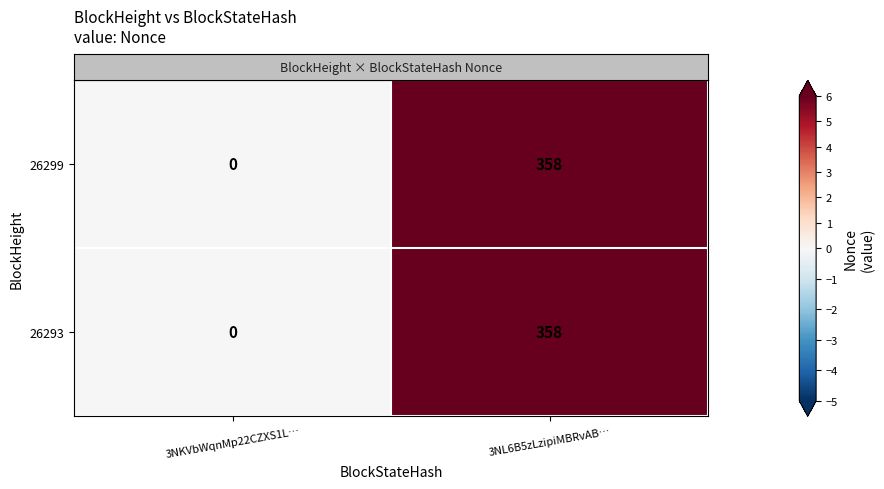

Is the value of 26293 at 3NKVbWqnMp22CZXS1L… greater than the value of 26299 at 3NL6B5zLzipiMBRvAB…?

No